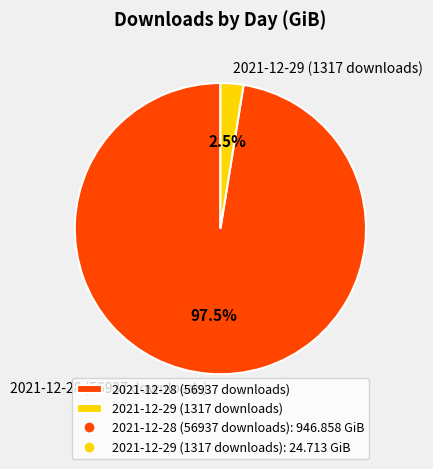

Is 2021-12-28 (56937 downloads) the majority of the pie?

Yes